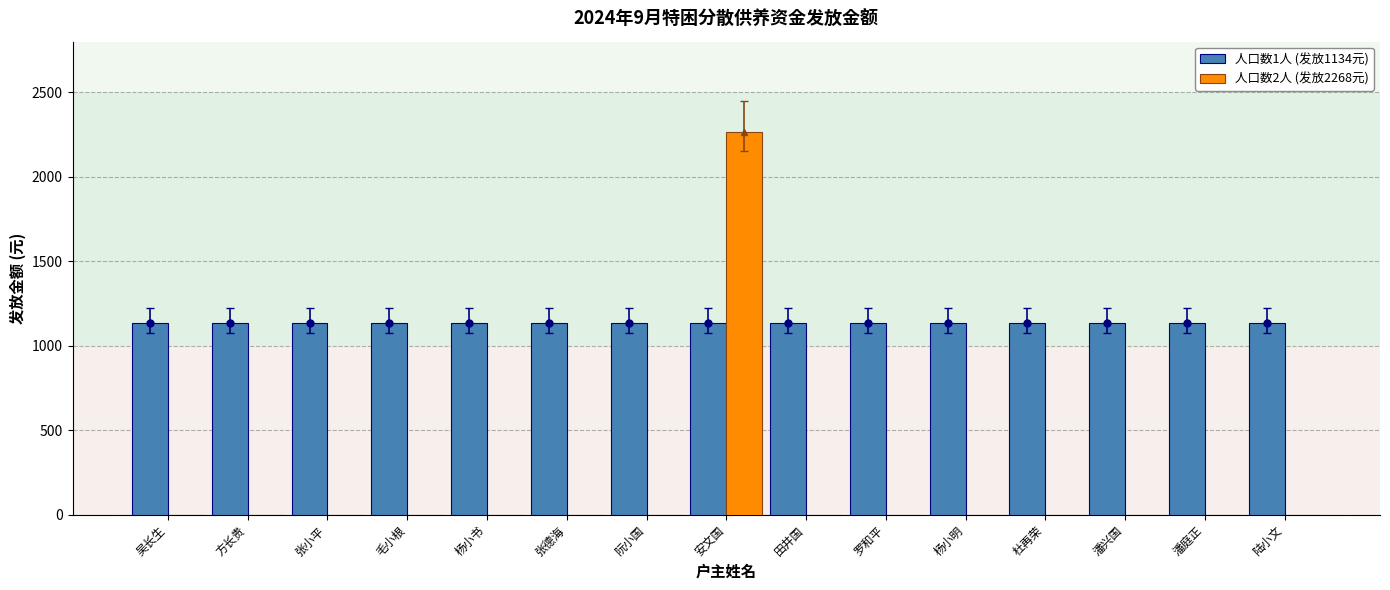

Is the value of 人口数2人 (发放2268元) at 杜再荣 greater than the value of 人口数1人 (发放1134元) at 阮小国?

No